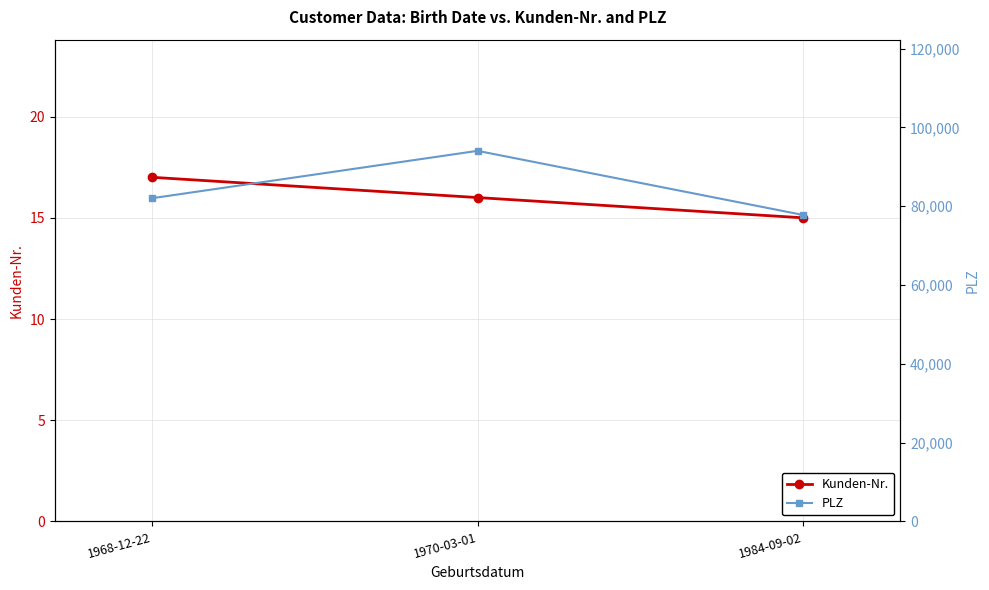

What is the value of the PLZ point at the 1st from the left?

82024